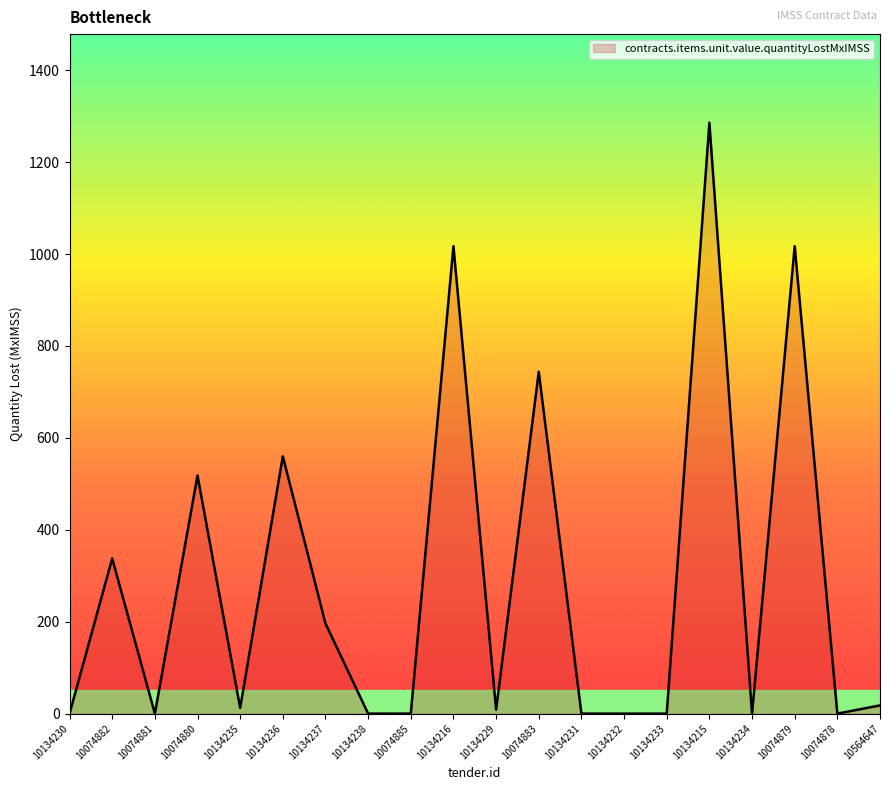

True or false: the data shows 2071.2 at 10134215.

False